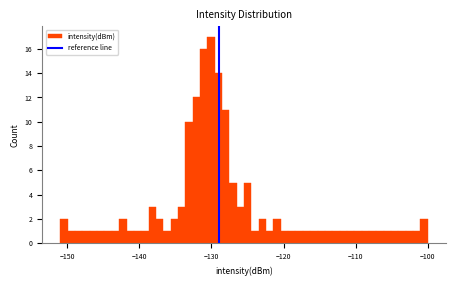

Read against the x-axis, roughly where is the centre of the tallest bar?

-130